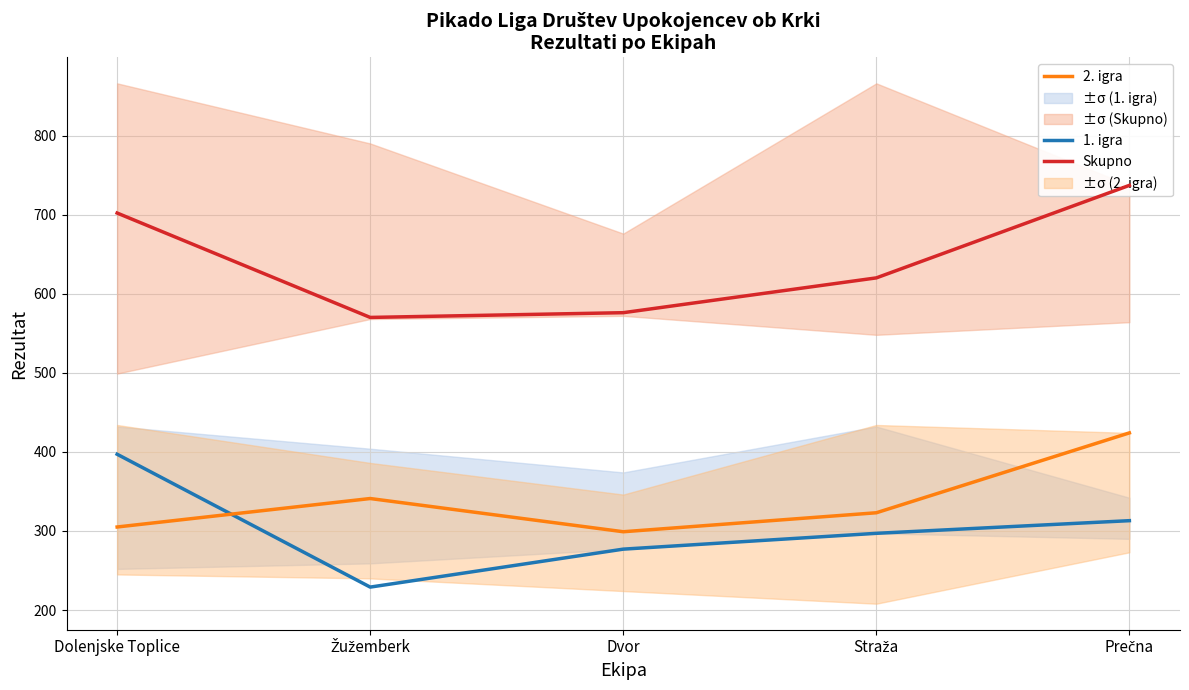

Rank the series by their maximum value, from lowest to highest.

1. igra, 2. igra, Skupno